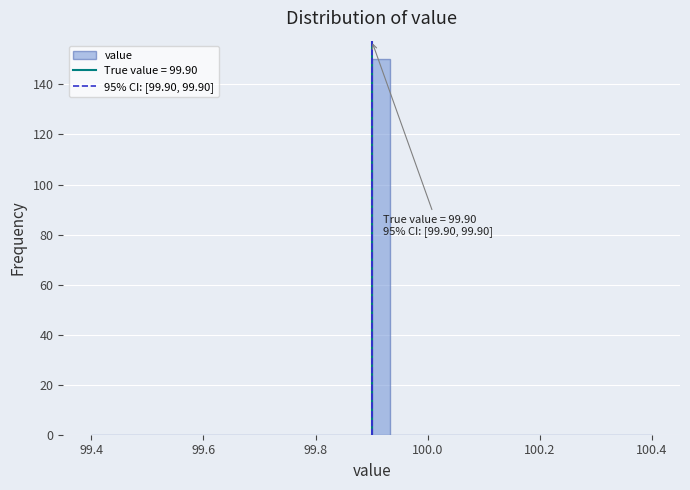

Around what value on the x-axis is the tallest bar? Give the approximate position of its centre, as read against the axis.

99.92